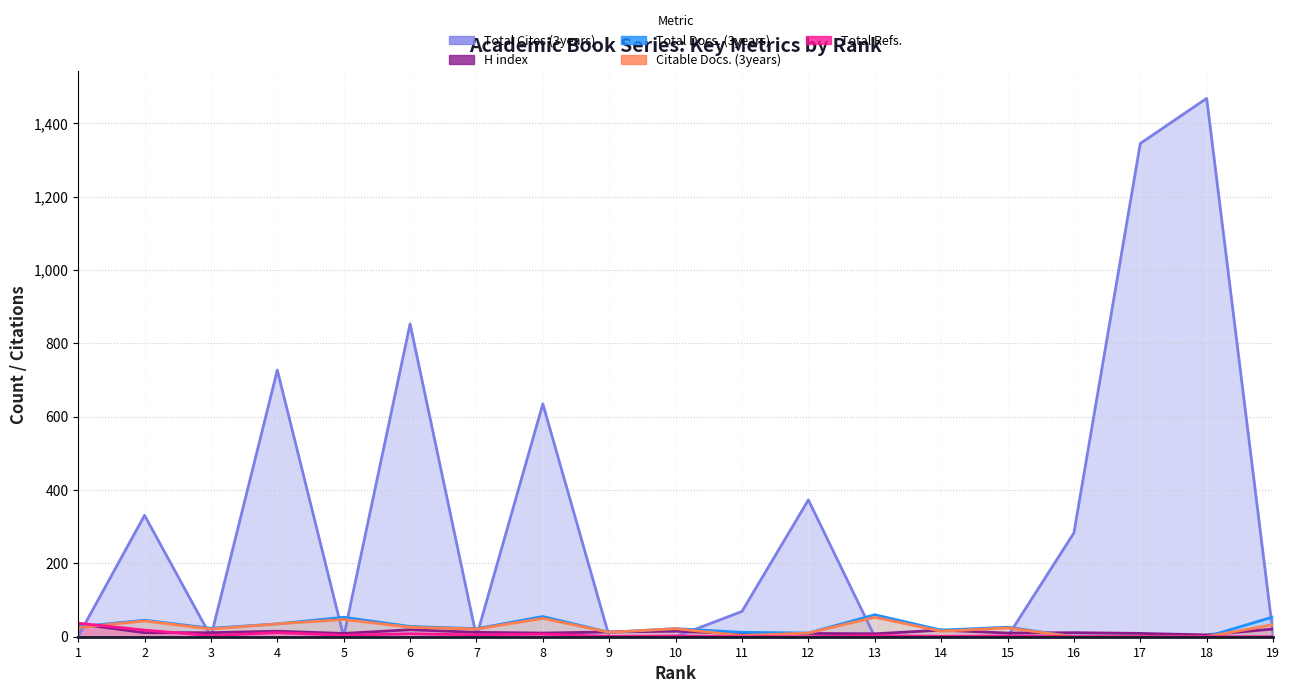

Which series changed the most between 1 and 5?

Total Refs.